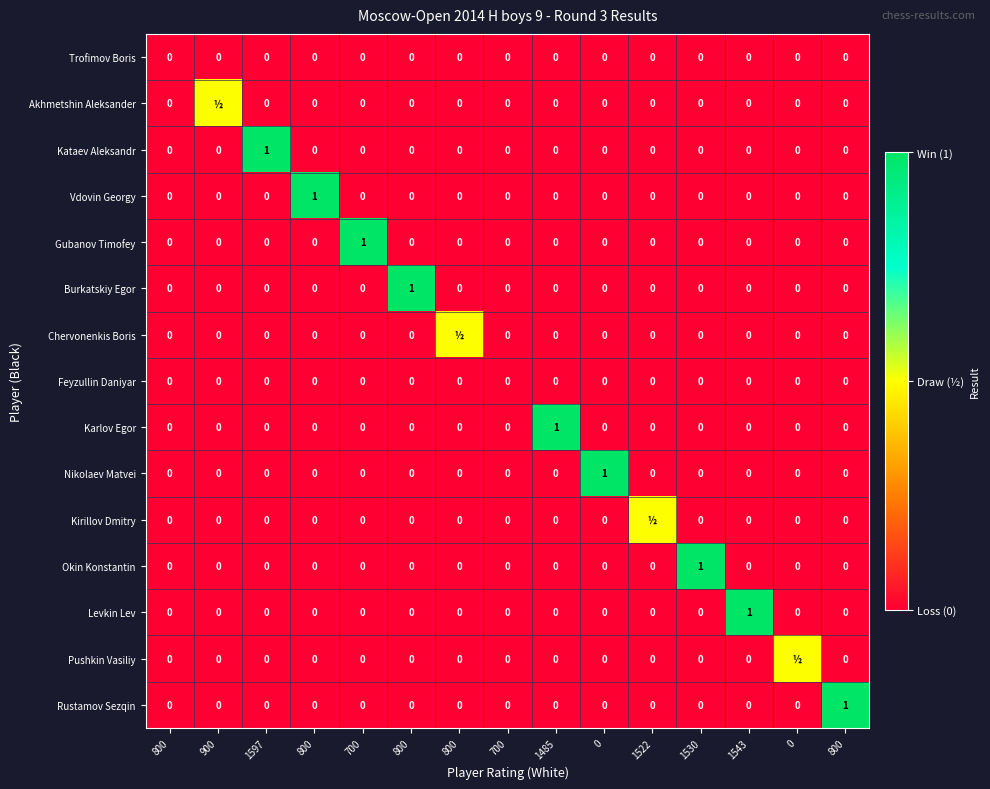

What is the total value across all series at 0?

1.0